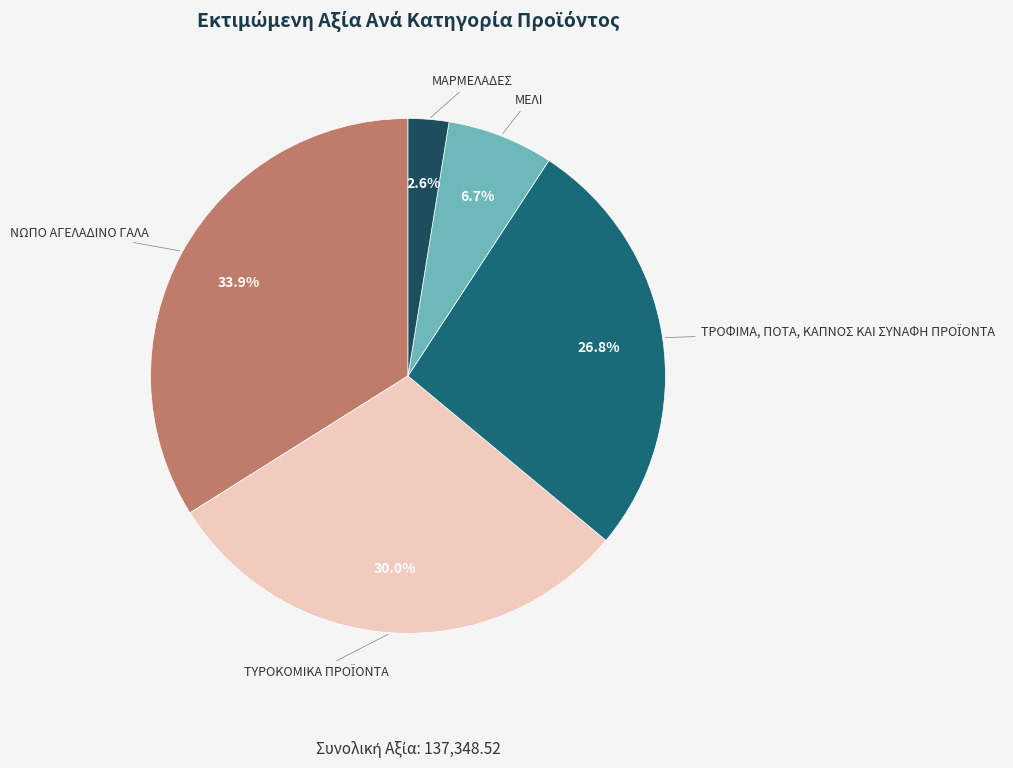

Is there any slice that represents more than half of the pie?

No